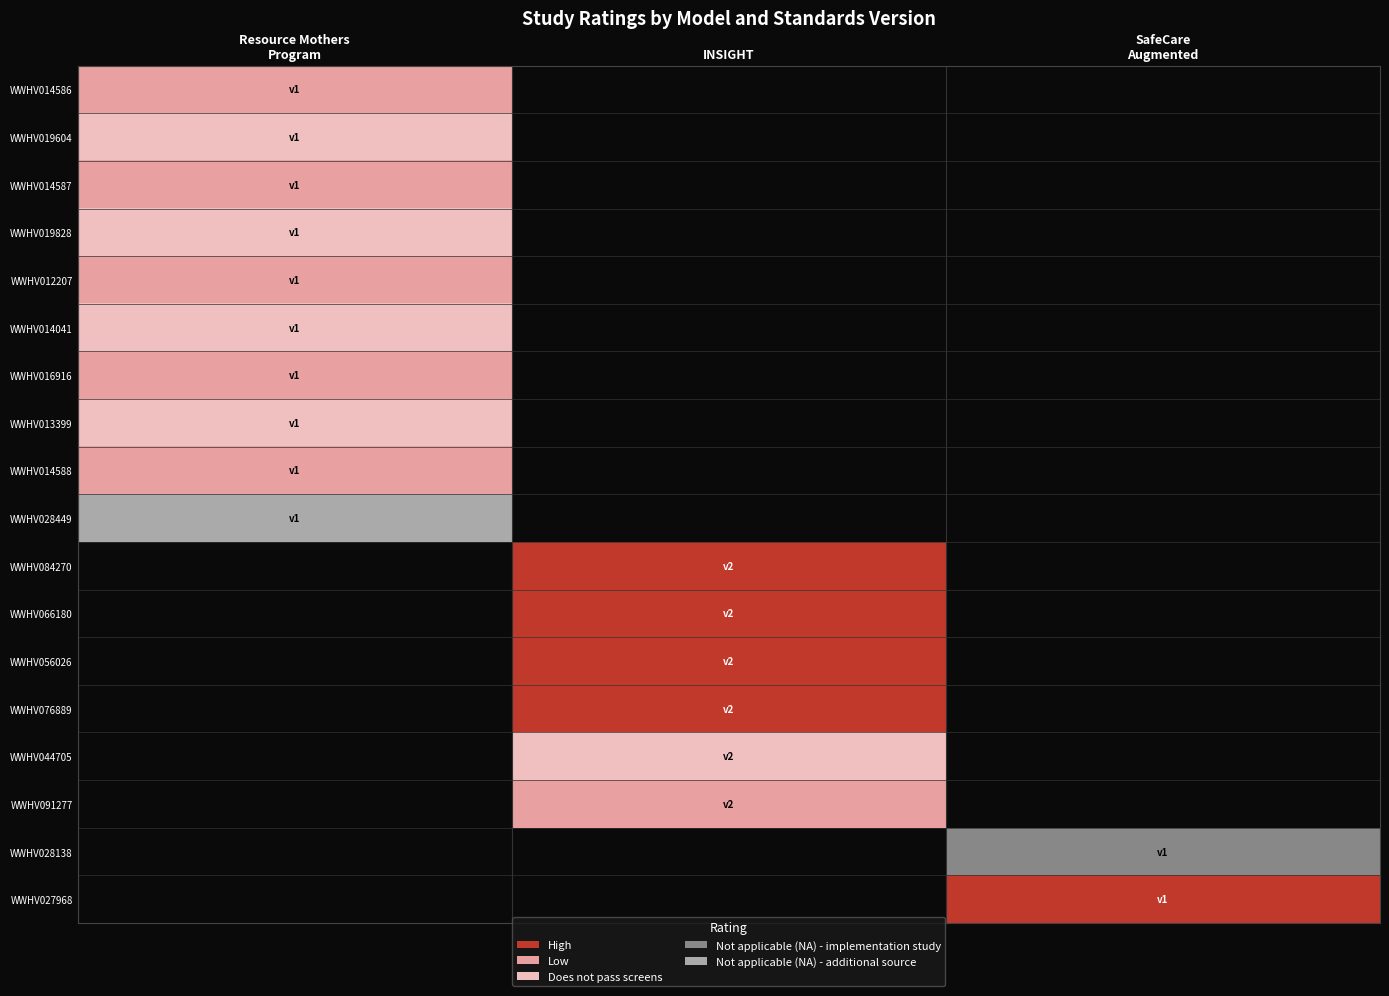

How many categories are shown in the chart?

3